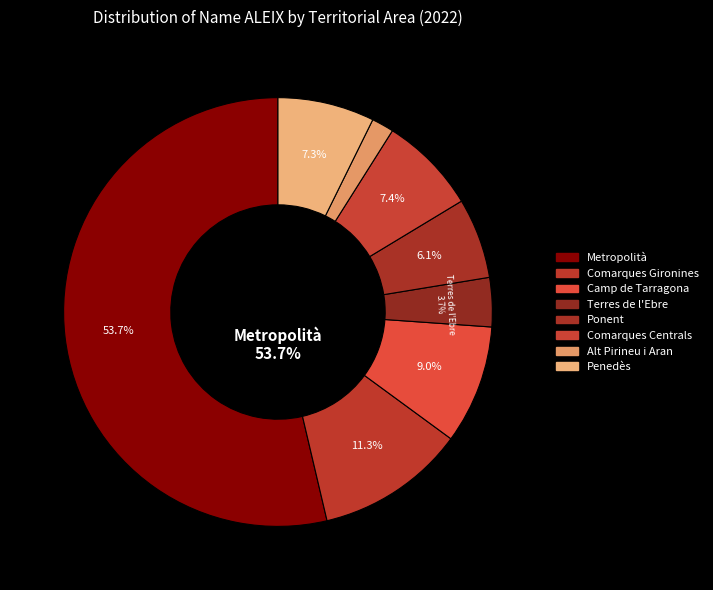

How many slices are in this pie chart?

8